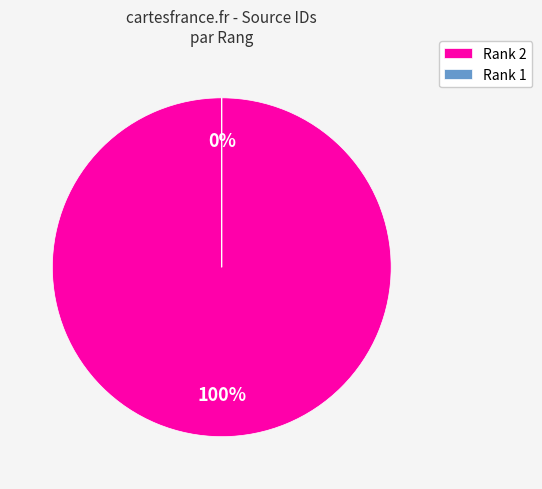

Which category has the smallest portion of the pie?

1